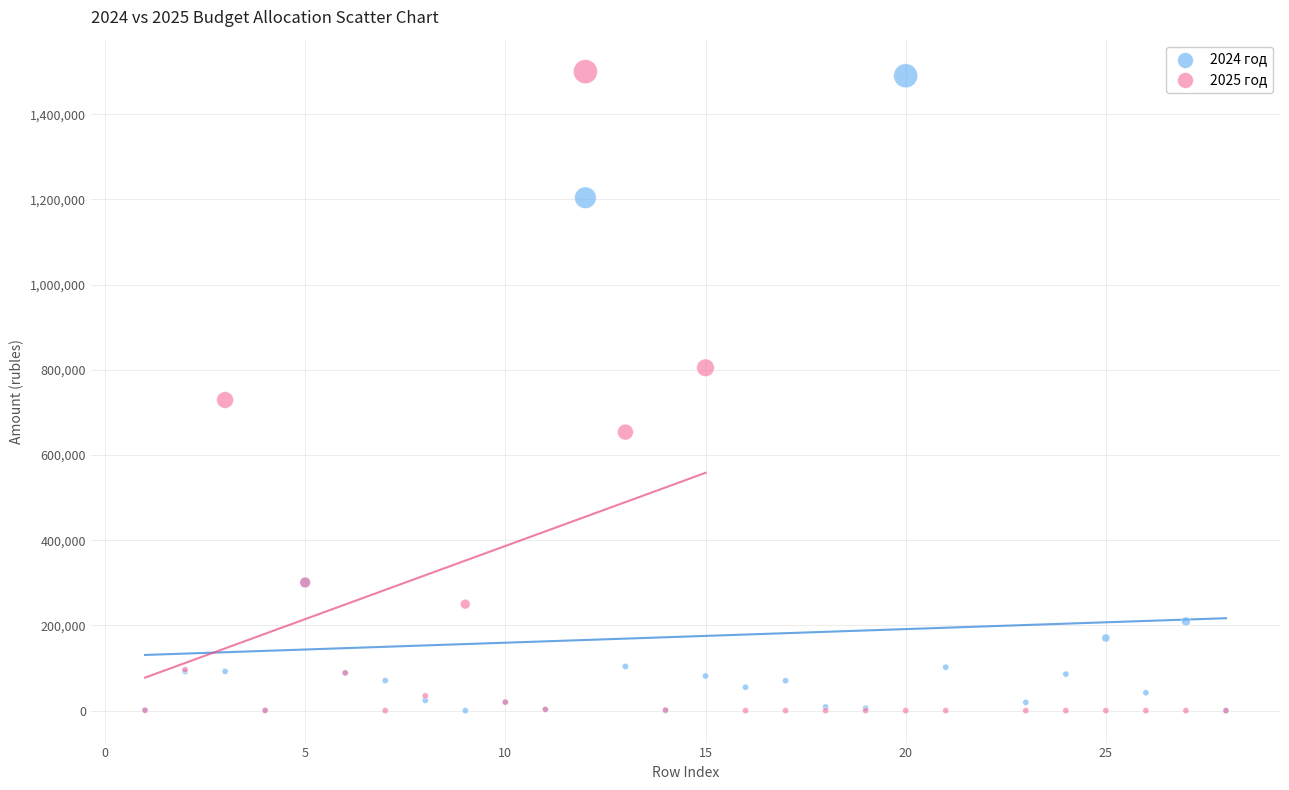

Across all series, what Y value is closest to 750000?

729200.0